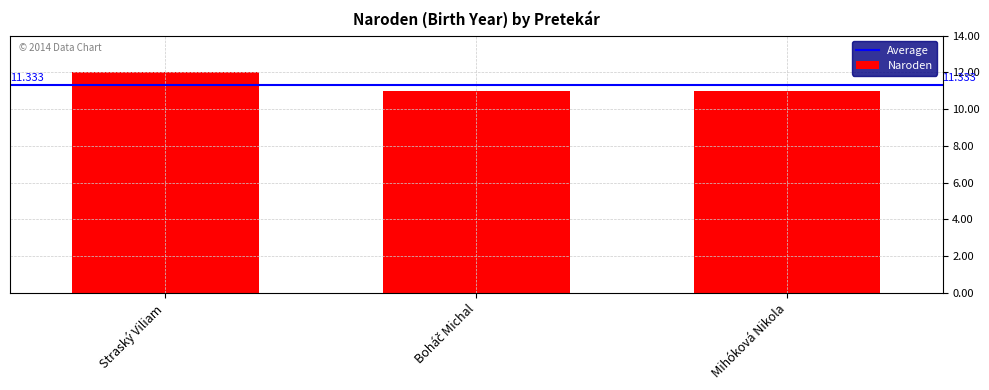

What is the difference between the maximum and second lowest values?

1